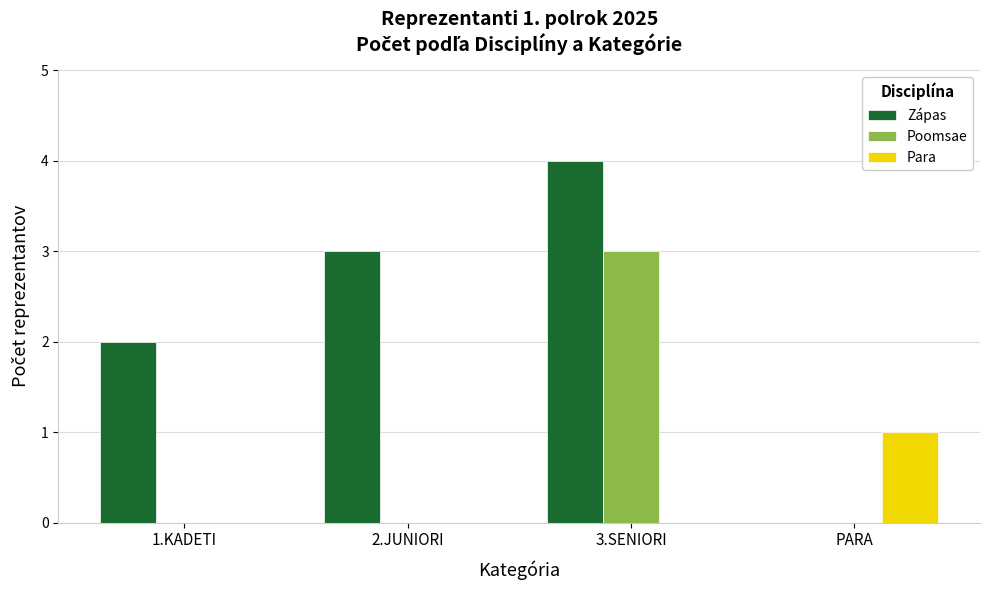

What is the total value across all series at 2.JUNIORI?

3